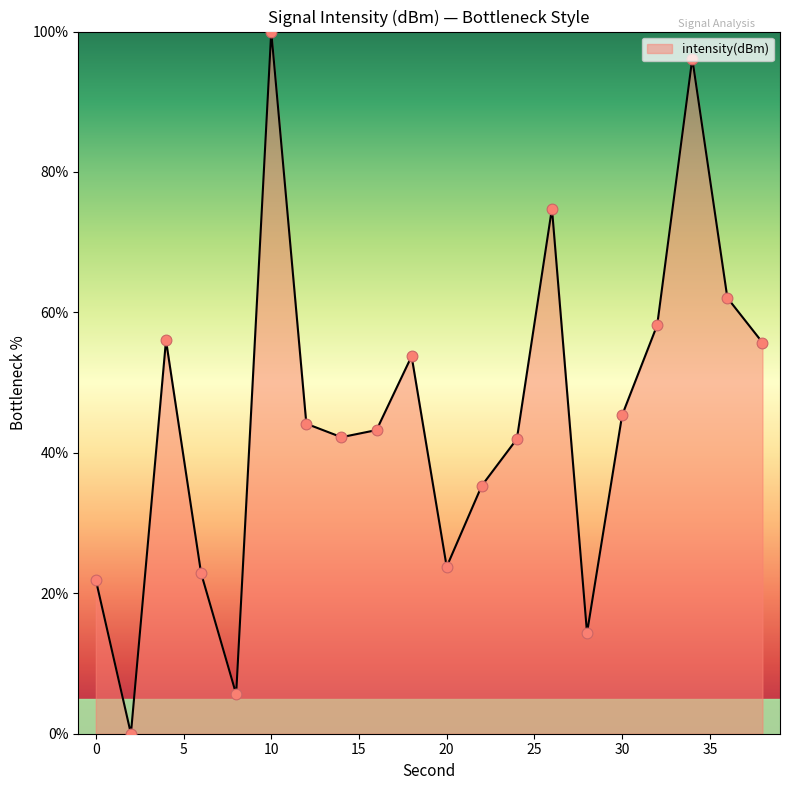

What is the maximum value shown in the chart?

100.0